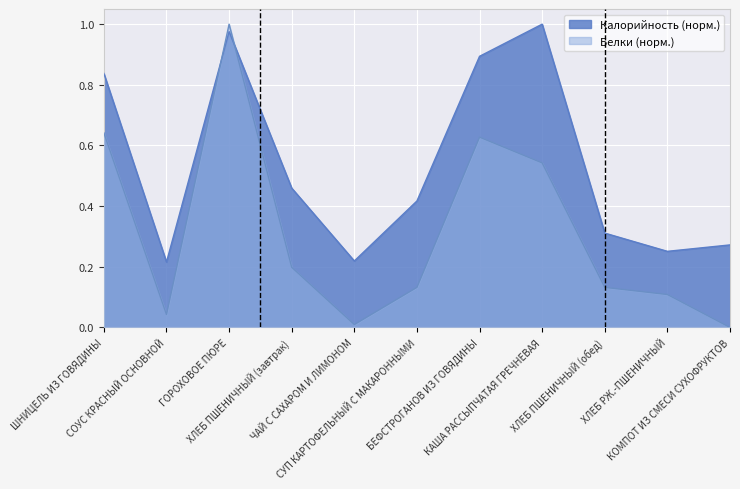

How many lines are shown in the chart?

2